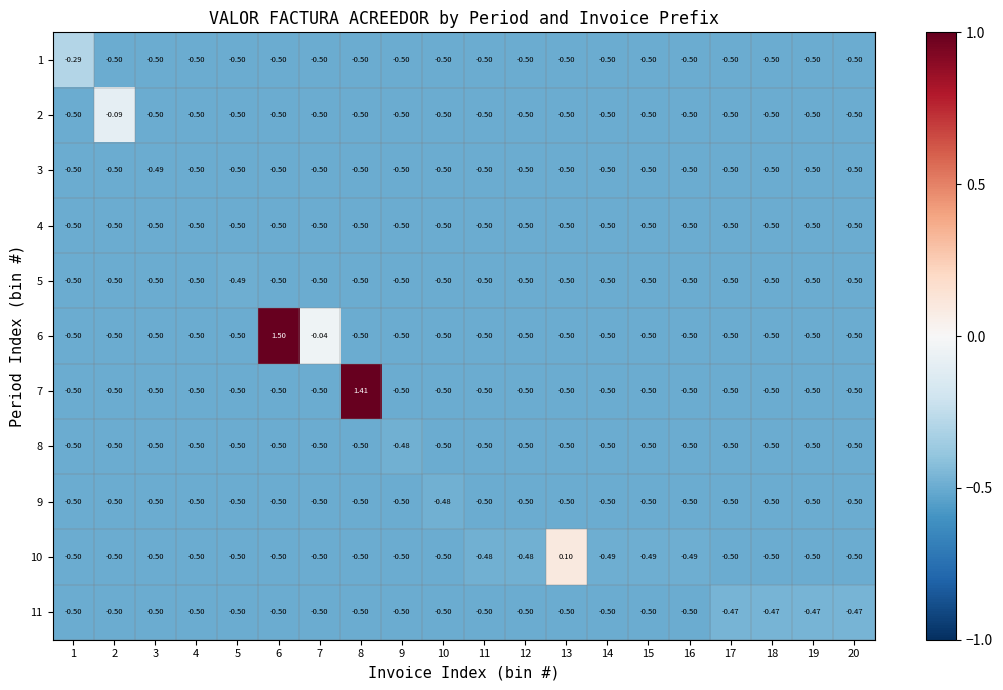

Which series has the largest range (max minus min)?

6